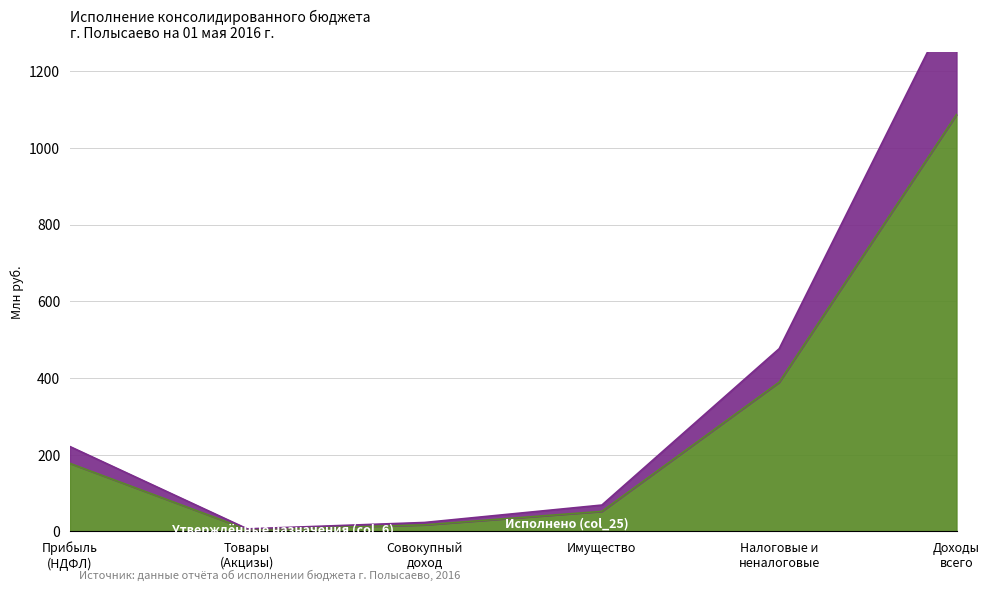

Reading right to left, list all the values displayed in this chart.

Утверждённые назначения (col_6): 1086637793.4	389012000.0	52354000.0	17171000.0	4930000.0	177311000.0
Исполнено (col_25): 1400518618.3	476337912.2	68770898.6	23375873.4	6669192.1	221235572.0